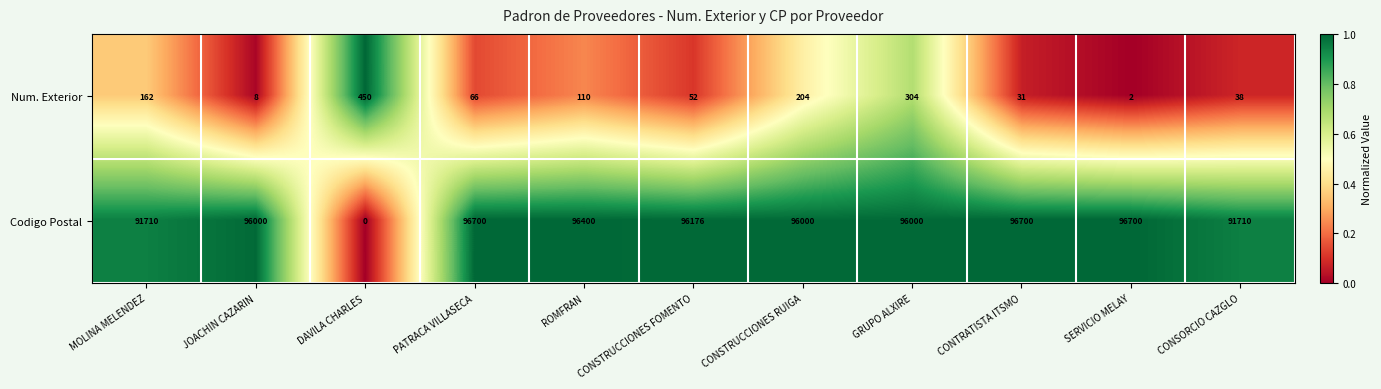

Between DAVILA CHARLES and CONSTRUCCIONES FOMENTO, which series saw the biggest shift?

Codigo Postal